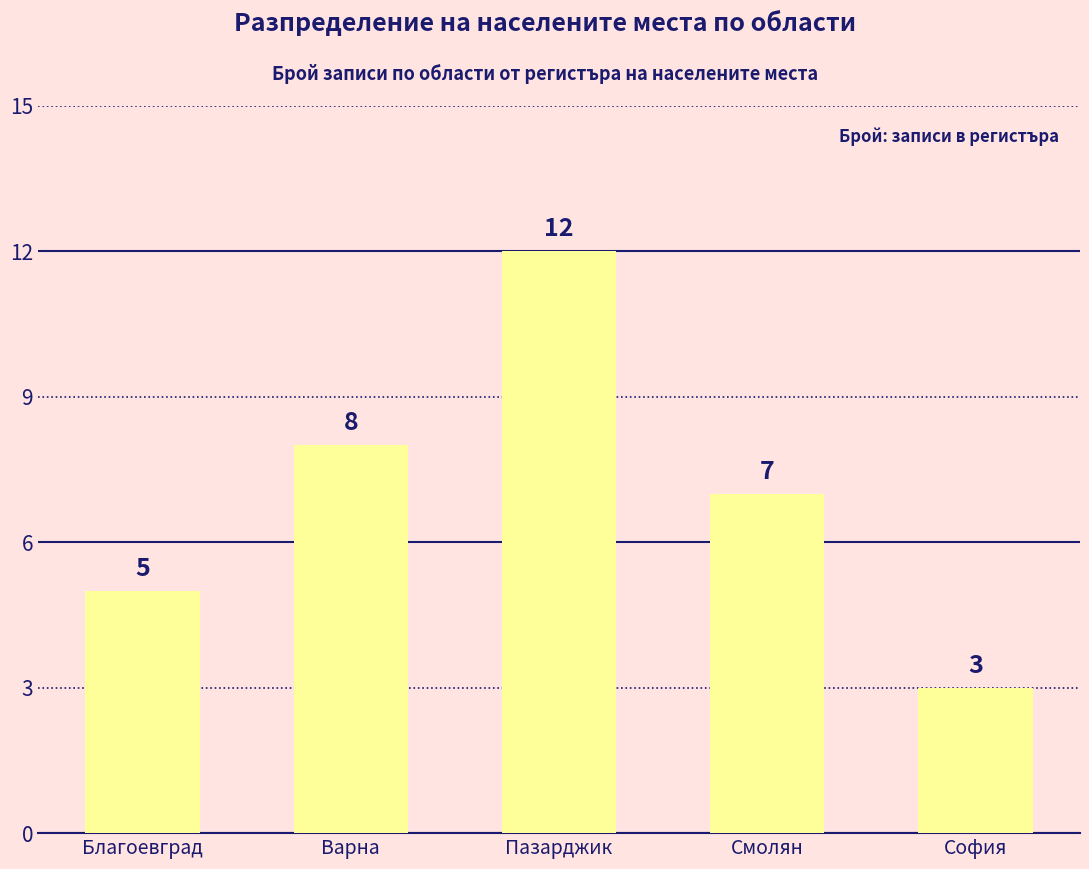

Reading left to right, what are all the values shown in this chart?

Благоевград=5	Варна=8	Пазарджик=12	Смолян=7	София=3